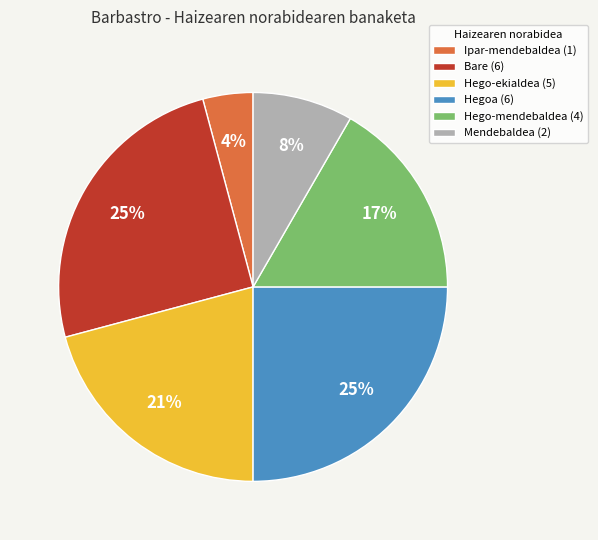

What percentage is the Hegoa (6) slice, to the nearest percent?

25%